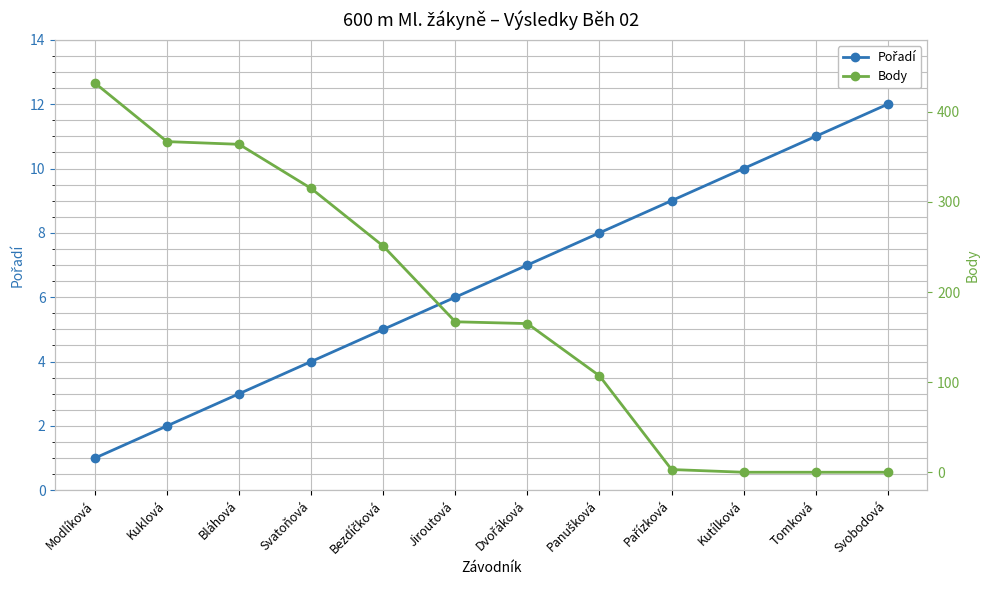

How many data points in Pořadí are less than 7?

6